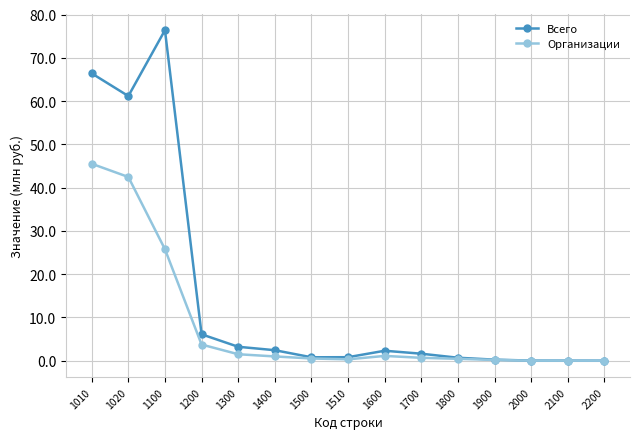

At how many categories does at least one series exceed 10?

3